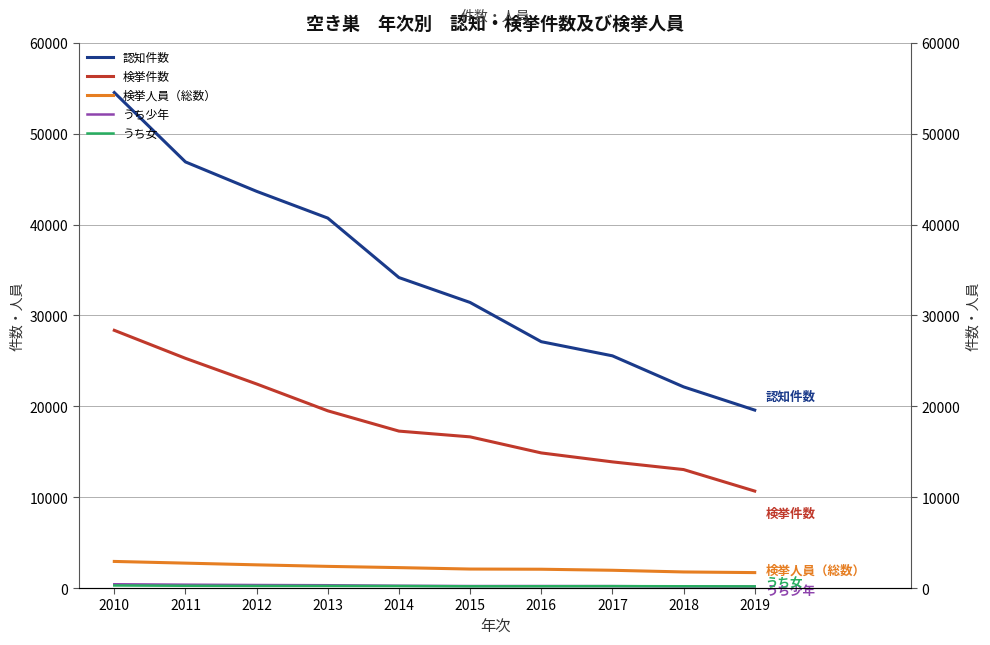

How many values in the 認知件数 series are below 34171?

5